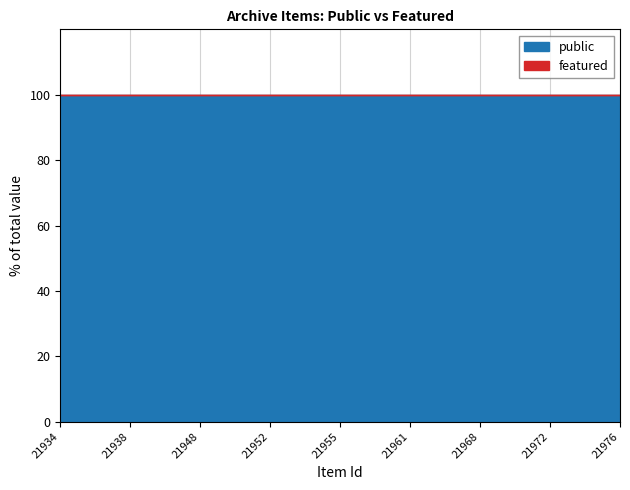

What is the minimum value for public?

100